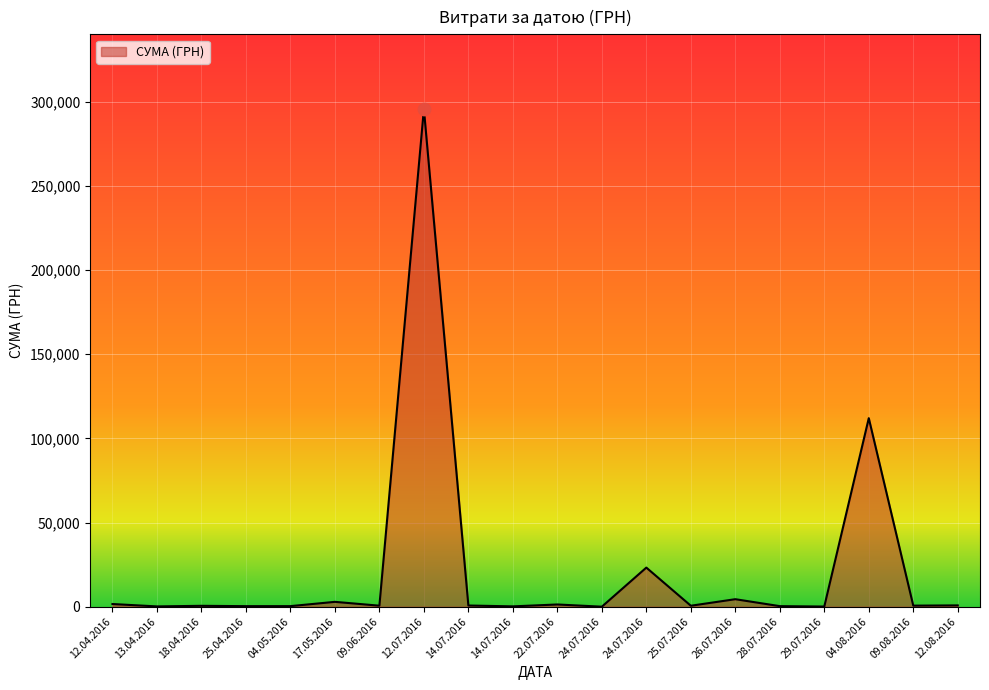

Approximately how many times larger is the value at 25.04.2016 compared to 14.07.2016?

0.5